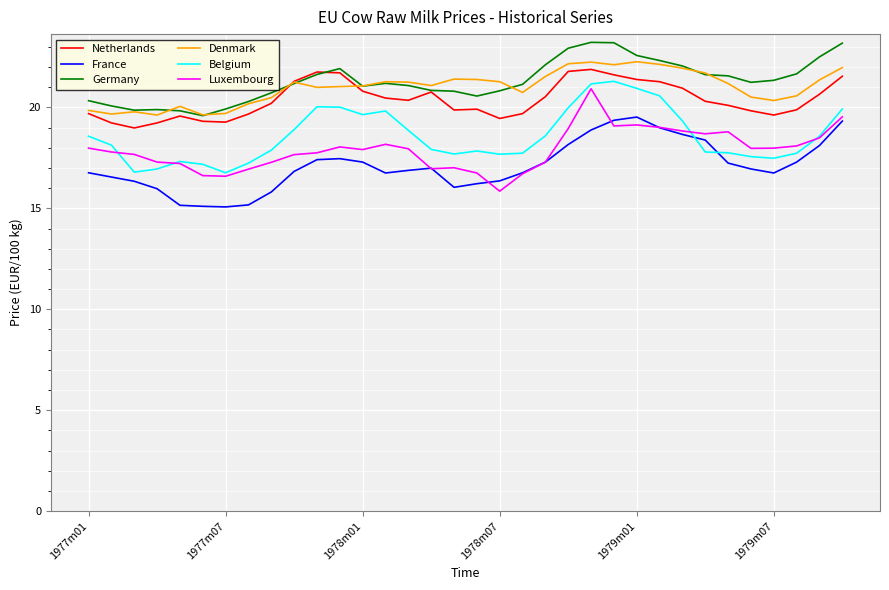

Rank the series by their maximum value, from highest to lowest.

Germany, Denmark, Netherlands, Belgium, Luxembourg, France